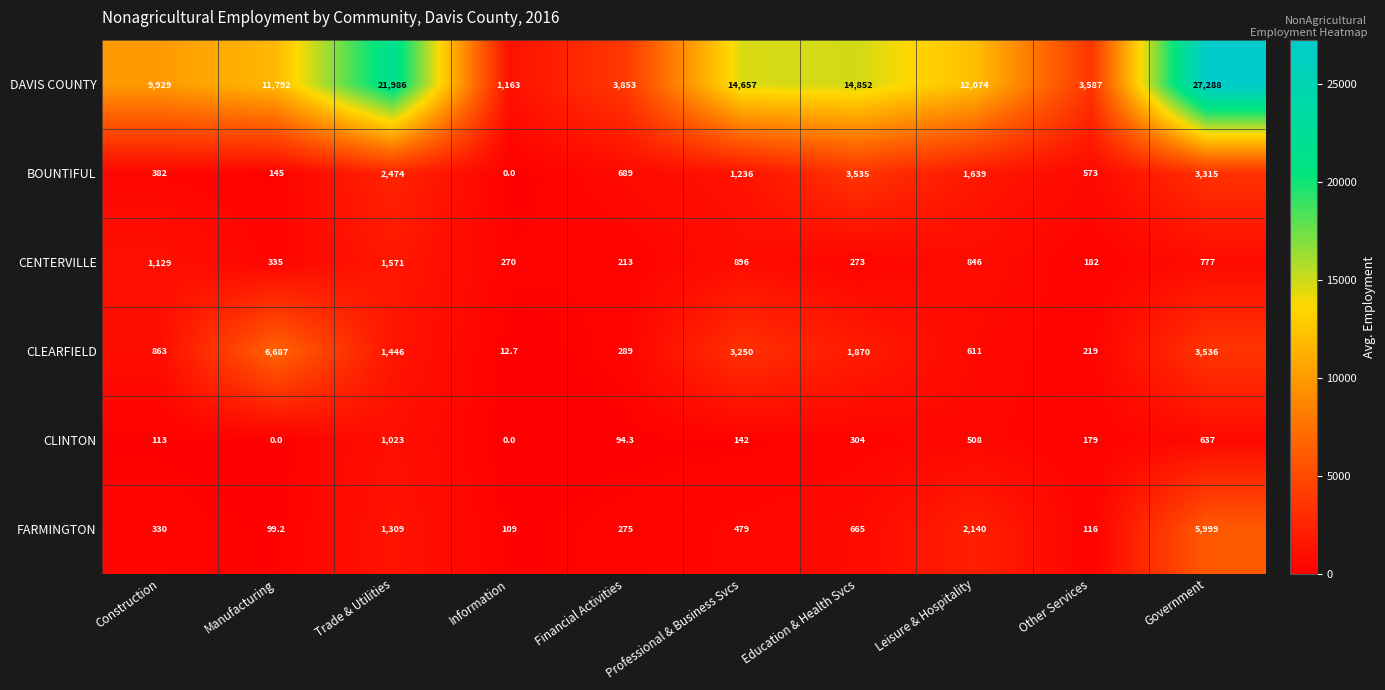

The BOUNTIFUL series shows 47.5 at Manufacturing. True or false?

False